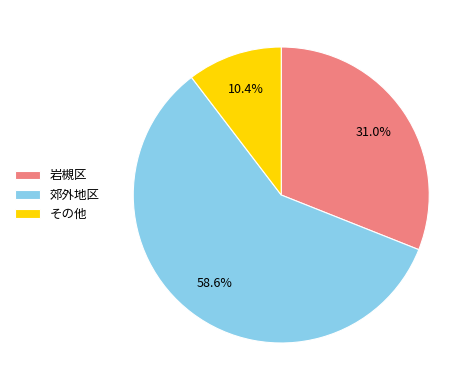

What is the largest slice in the pie chart?

郊外地区